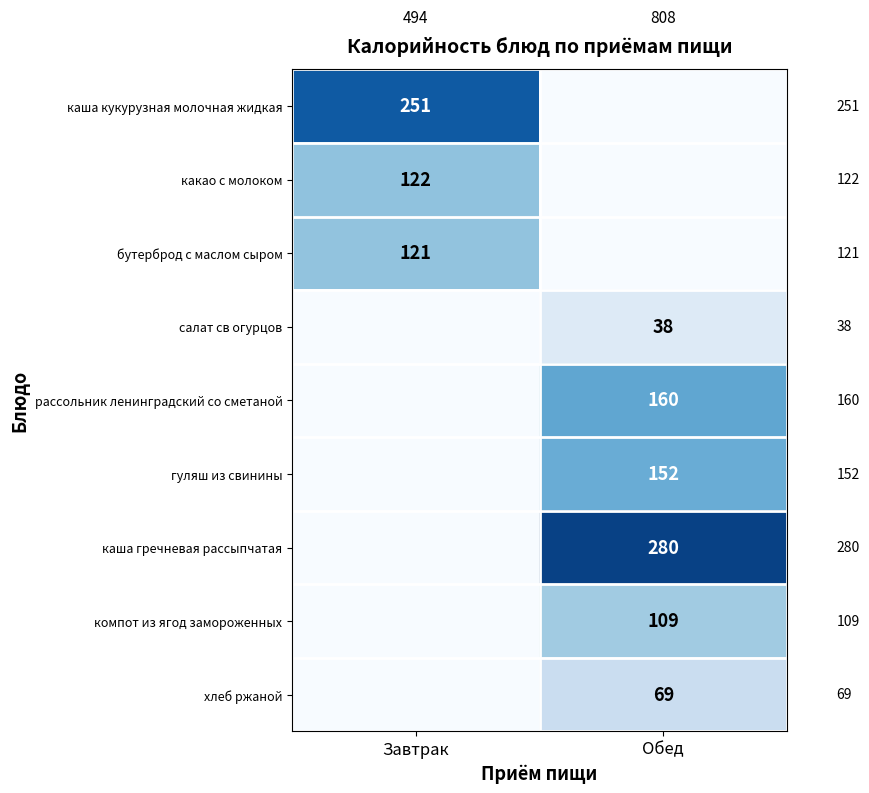

Is it true that гуляш из свинины equals 254 at Обед?

False